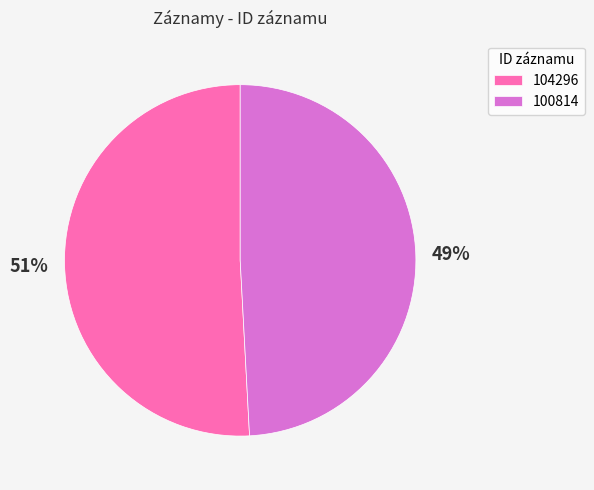

Count the number of slices in the pie.

2